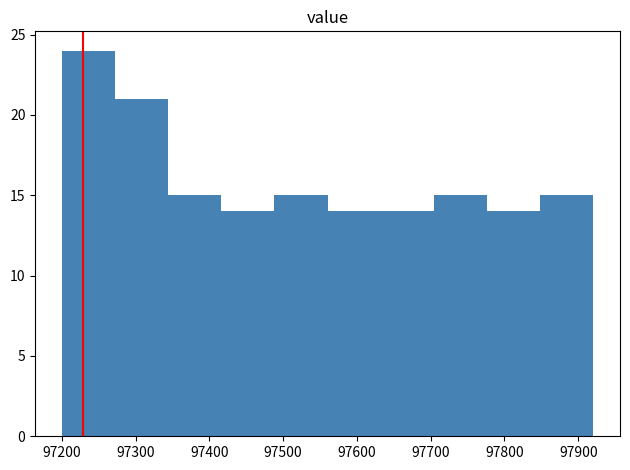

Which range on the x-axis has the tallest bar?

97200 to 97270